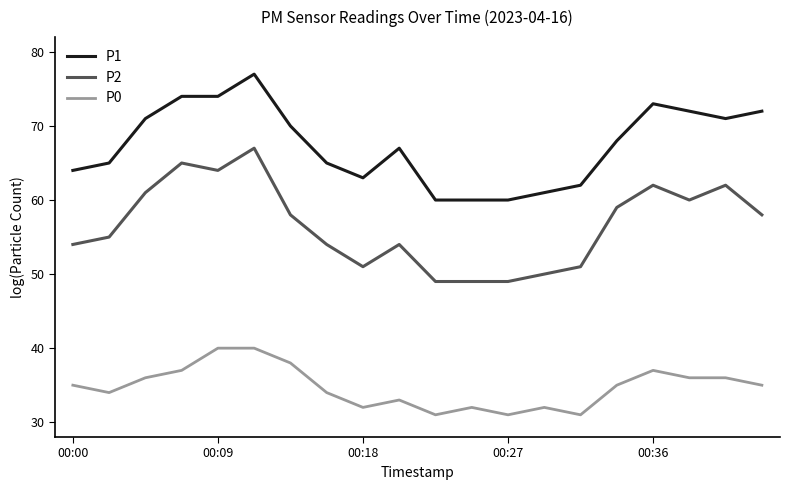

True or false: P1 and P2 cross at least once.

False